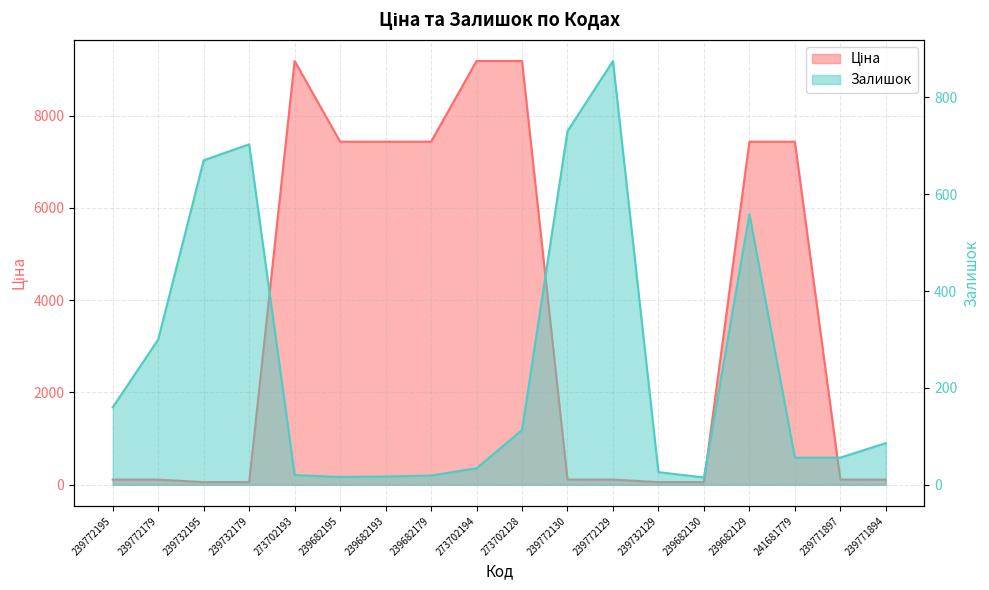

How many interior local peaks does the Залишок series have?

3